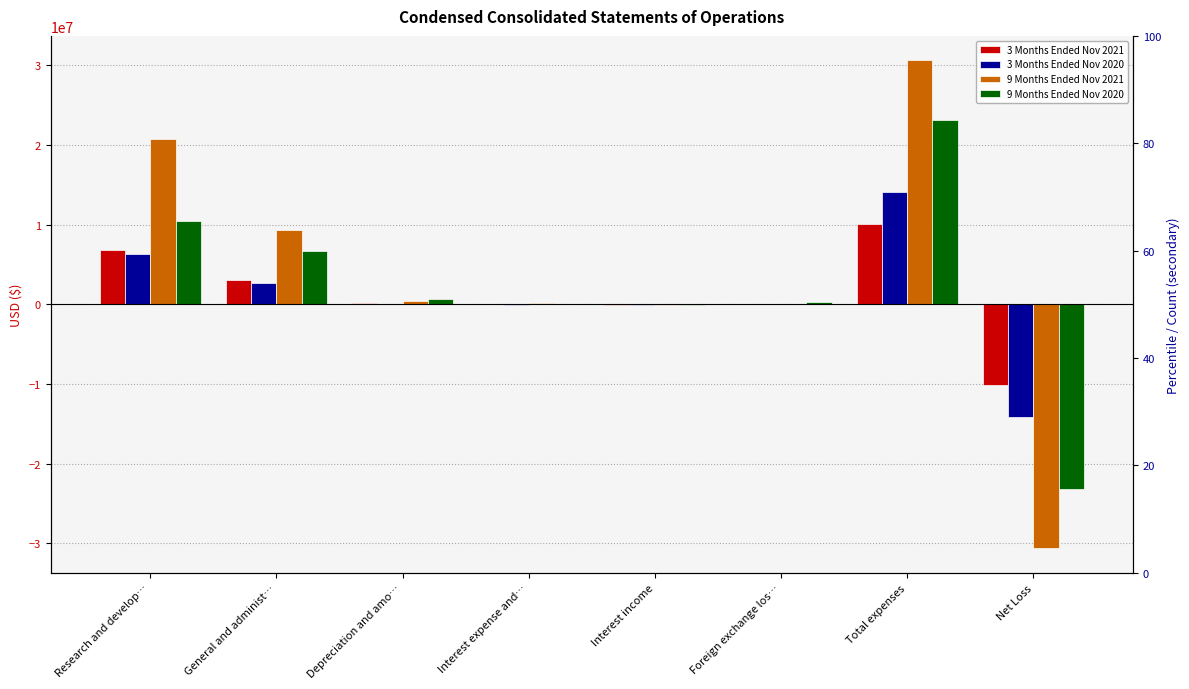

Is the value of 3 Months Ended Nov 2020 at Total expenses greater than the value of 9 Months Ended Nov 2021 at Foreign exchange los…?

Yes